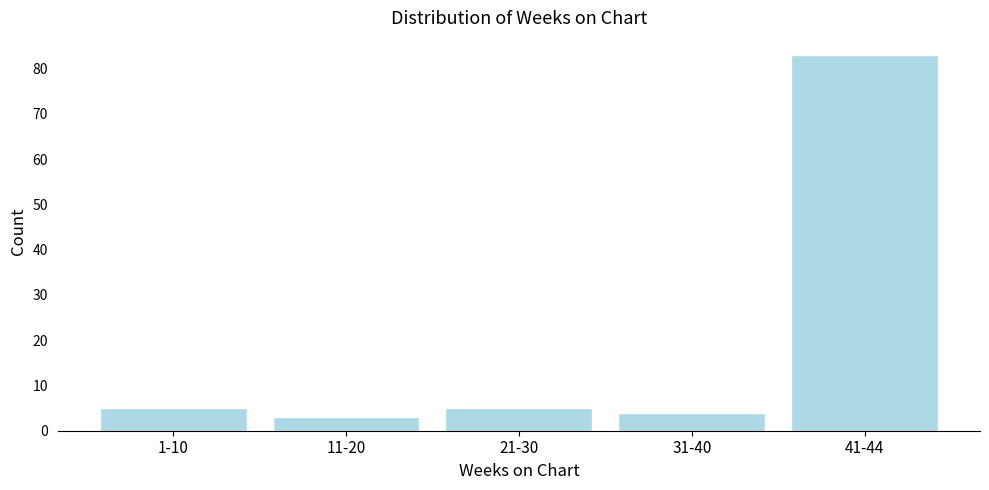

Reading left to right, what are all the values shown in this chart?

5	3	5	4	83